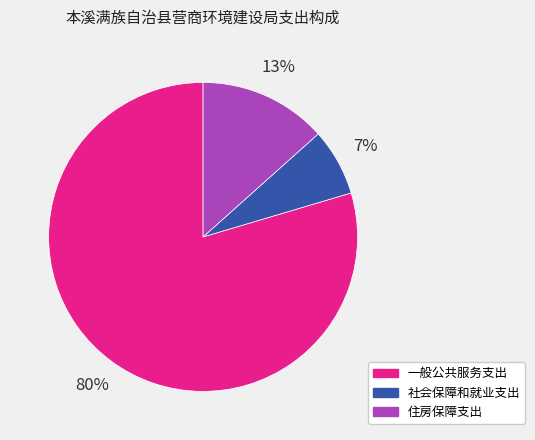

Combined, do 社会保障和就业支出 and 一般公共服务支出 account for over 50%?

Yes